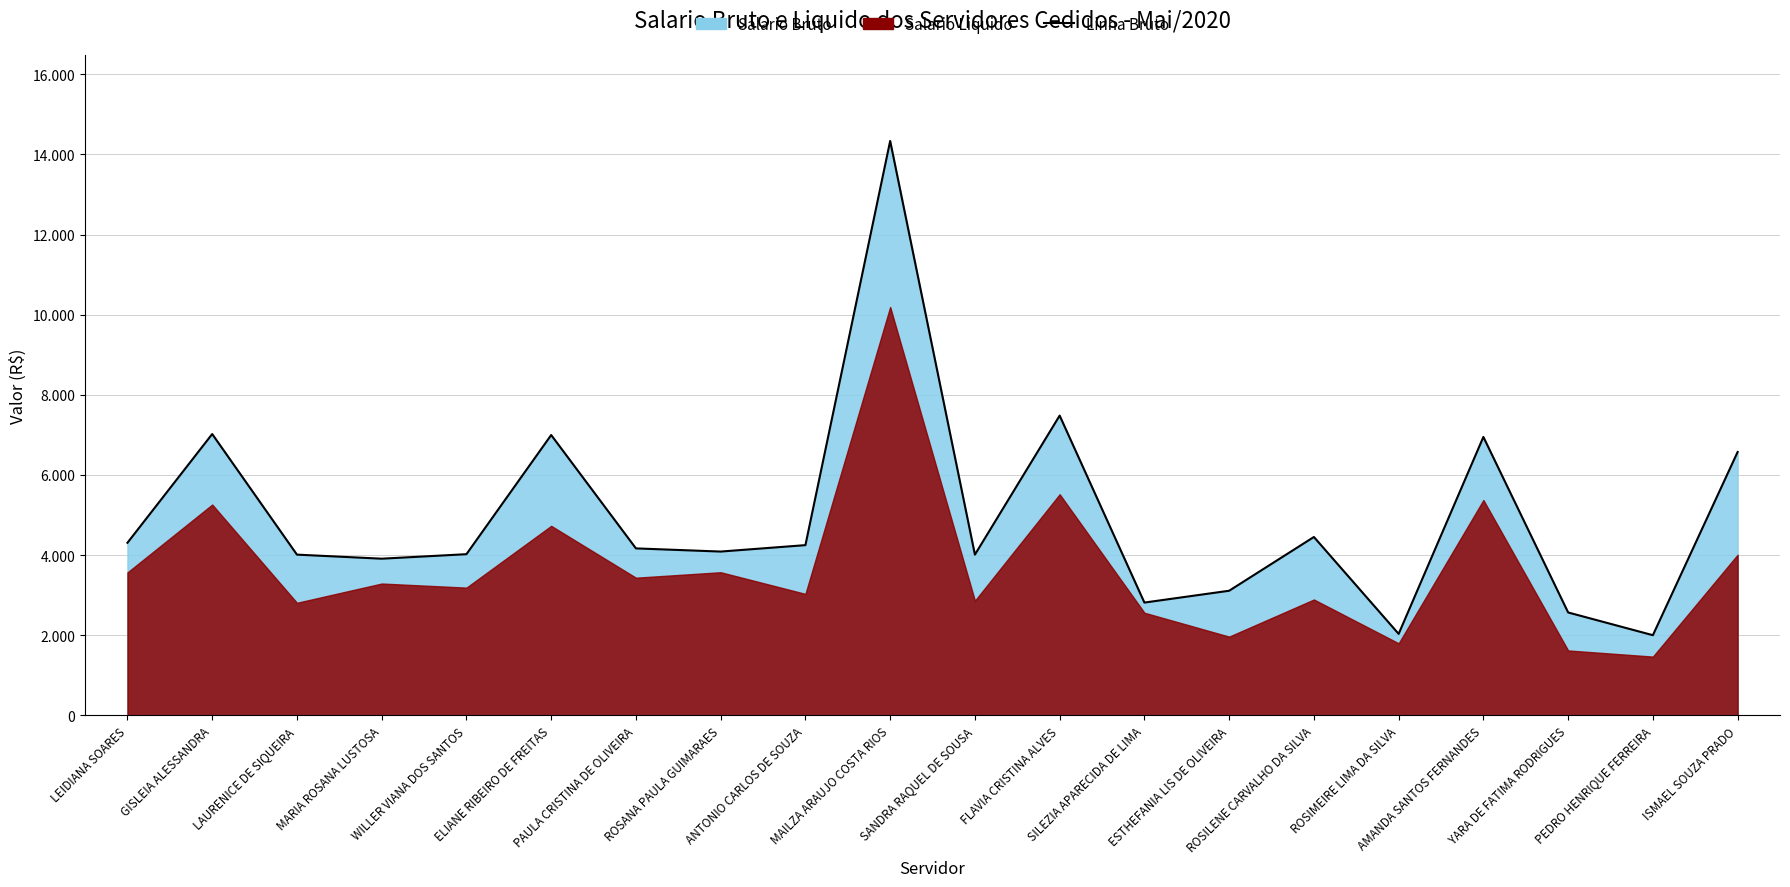

Reading left to right, list all the values displayed in this chart.

LEIDIANA SOARES=4309.3	GISLEIA ALESSANDRA=7022.7	LAURENICE DE SIQUEIRA=4013.7	MARIA ROSANA LUSTOSA=3912.3	WILLER VIANA DOS SANTOS=4024.6	ELIANE RIBEIRO DE FREITAS=6997.8	PAULA CRISTINA DE OLIVEIRA=4169.2	ROSANA PAULA GUIMARAES=4090.3	ANTONIO CARLOS DE SOUZA=4250.3	MAILZA ARAUJO COSTA RIOS=14334.2	SANDRA RAQUEL DE SOUSA=4013.7	FLAVIA CRISTINA ALVES=7482.6	SILEZIA APARECIDA DE LIMA=2817.5	ESTHEFANIA LIS DE OLIVEIRA=3112.5	ROSILENE CARVALHO DA SILVA=4453.9	ROSIMEIRE LIMA DA SILVA=2036.2	AMANDA SANTOS FERNANDES=6949.6	YARA DE FATIMA RODRIGUES=2570.7	PEDRO HENRIQUE FERREIRA=2003.3	ISMAEL SOUZA PRADO=6574.4